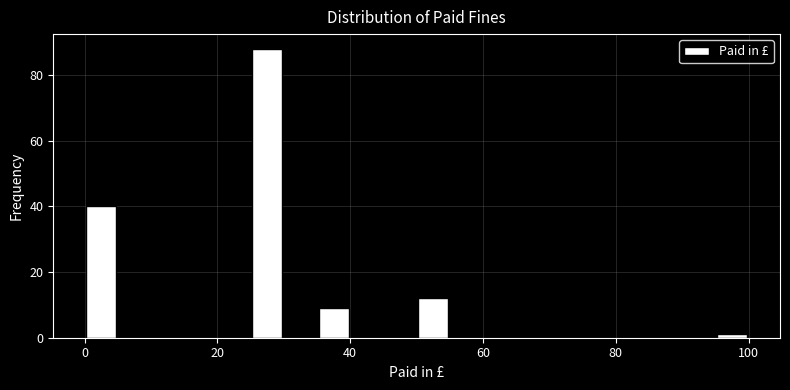

Around what value on the x-axis is the tallest bar? Give the approximate position of its centre, as read against the axis.

28